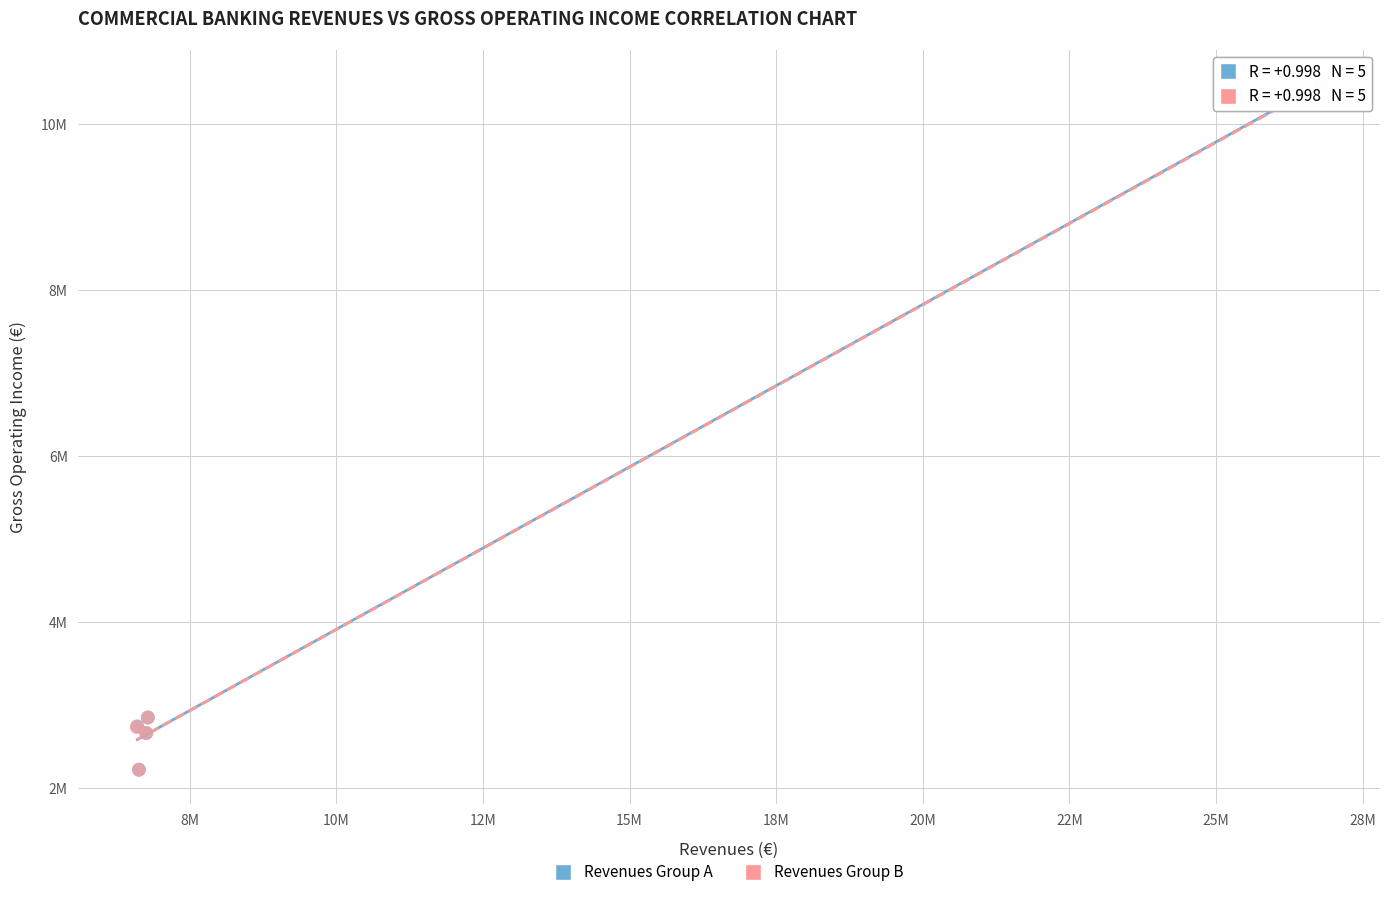

What are all the series names shown in the legend?

Revenues Group A, Revenues Group B